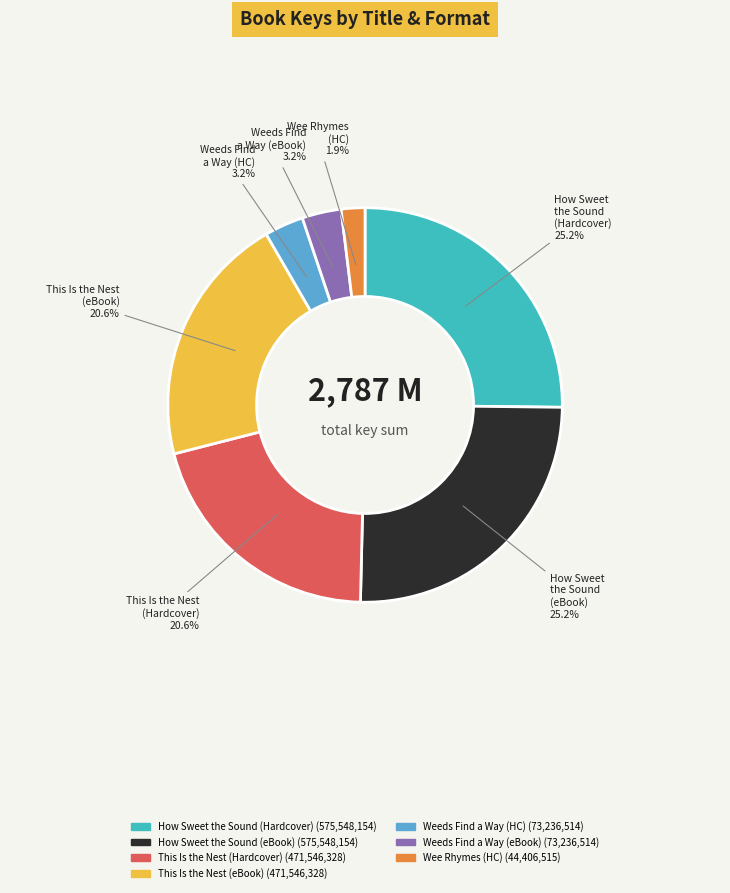

Is there any slice that represents more than half of the pie?

No